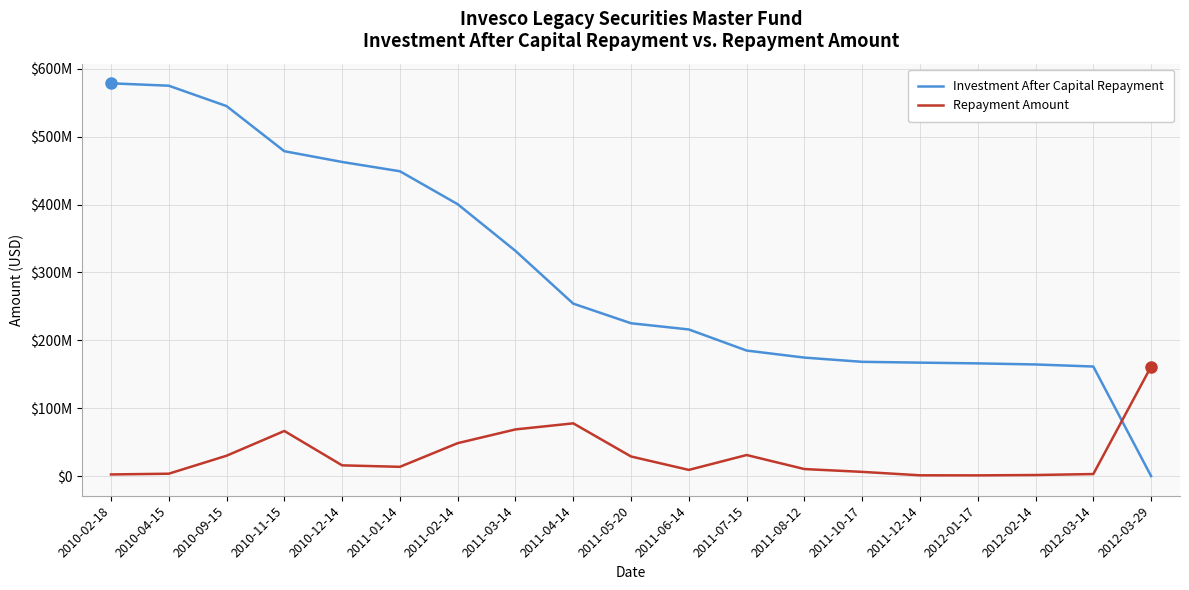

Rank the series by their average value, from highest to lowest.

Investment After Capital Repayment, Repayment Amount